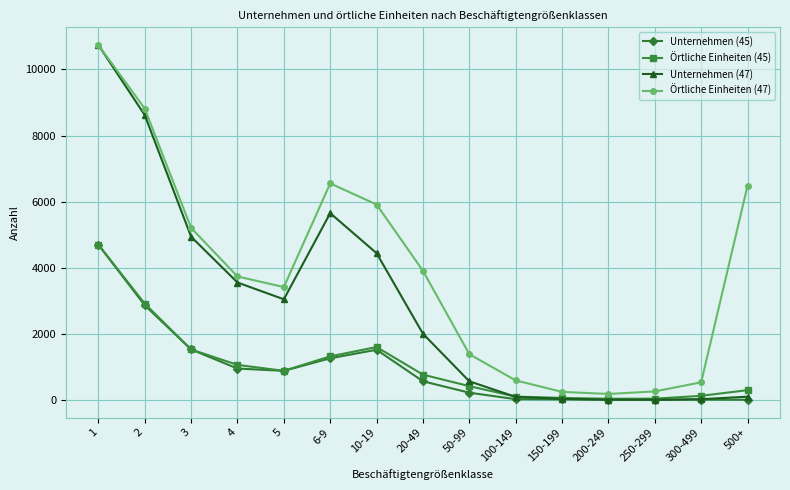

Is it true that Örtliche Einheiten (45) equals 41 at 200-249?

True